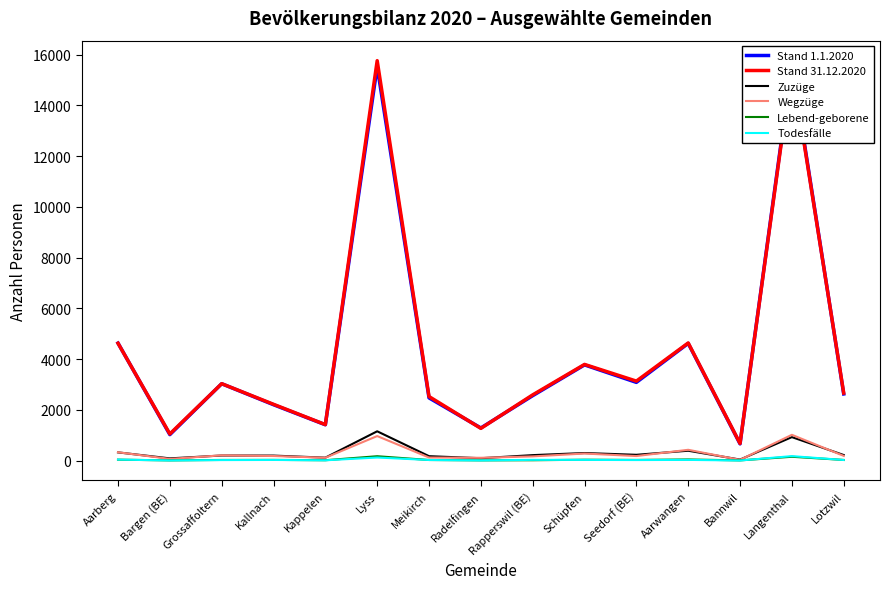

Reading left to right, what are all the values shown in this chart?

Stand 1.1.2020: 4632	1025	3031	2204	1414	15525	2473	1287	2560	3773	3084	4620	661	15644	2628
Stand 31.12.2020: 4626	1051	3033	2220	1420	15763	2526	1272	2592	3792	3134	4638	676	15544	2663
Zuzüge: 325	89	202	199	117	1156	176	95	217	300	230	390	42	927	221
Wegzüge: 330	68	209	182	114	968	123	112	167	280	181	427	31	1018	187
Lebend-geborene: 38	10	27	29	16	174	25	11	15	36	28	46	10	152	27
Todesfälle: 41	7	22	27	13	123	25	8	31	29	23	29	5	178	25